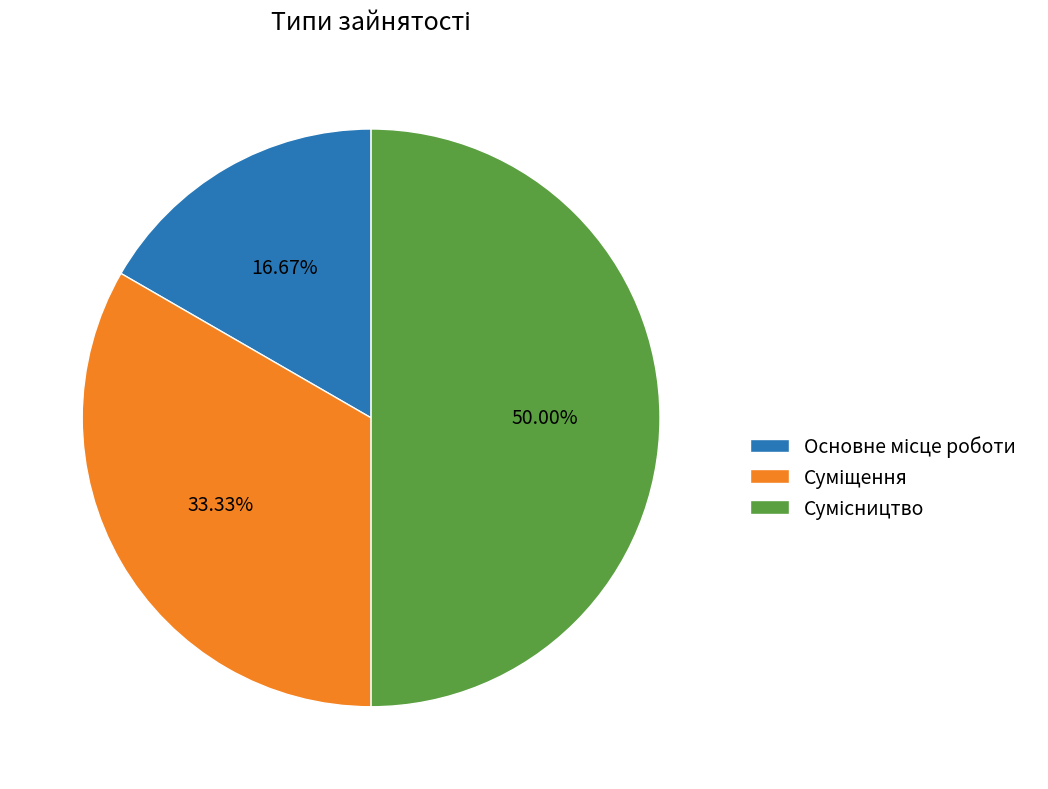

What is the smallest slice in the pie chart?

Основне місце роботи